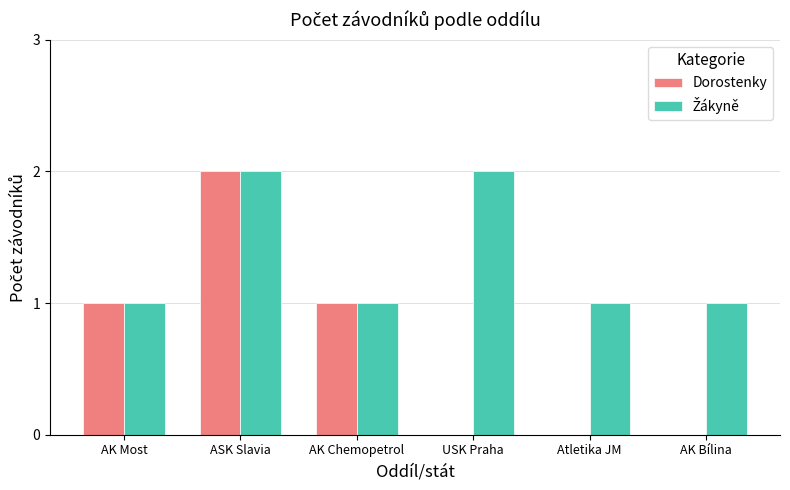

The value of Dorostenky at AK Most is 2. True or false?

False